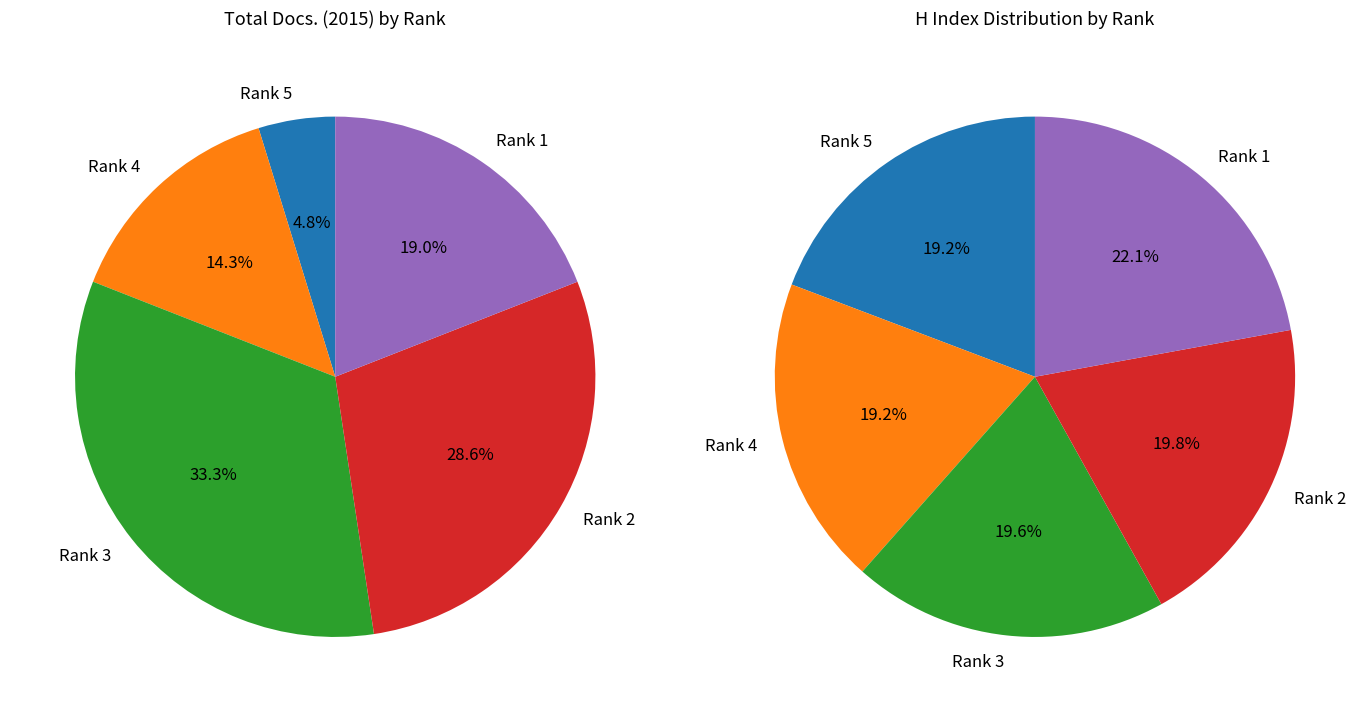

Rank the categories by value from highest to lowest.

Rank 1, Rank 2, Rank 3, Rank 4, Rank 5